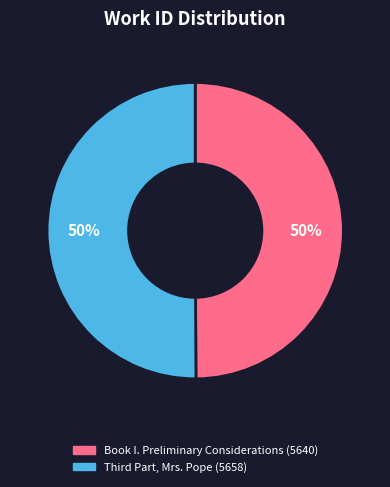

To the nearest percent, what is the average slice percentage?

50%